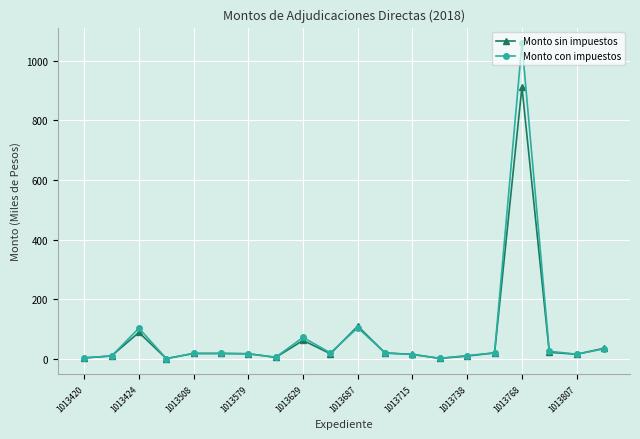

How many lines are shown in the chart?

2